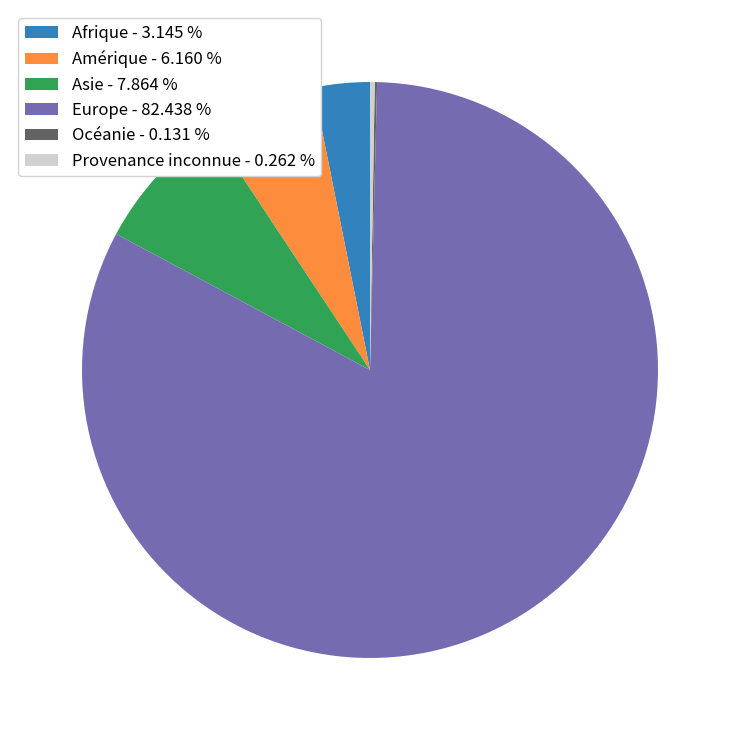

Combined, do Asie - 7.864 % and Afrique - 3.145 % account for over 50%?

No